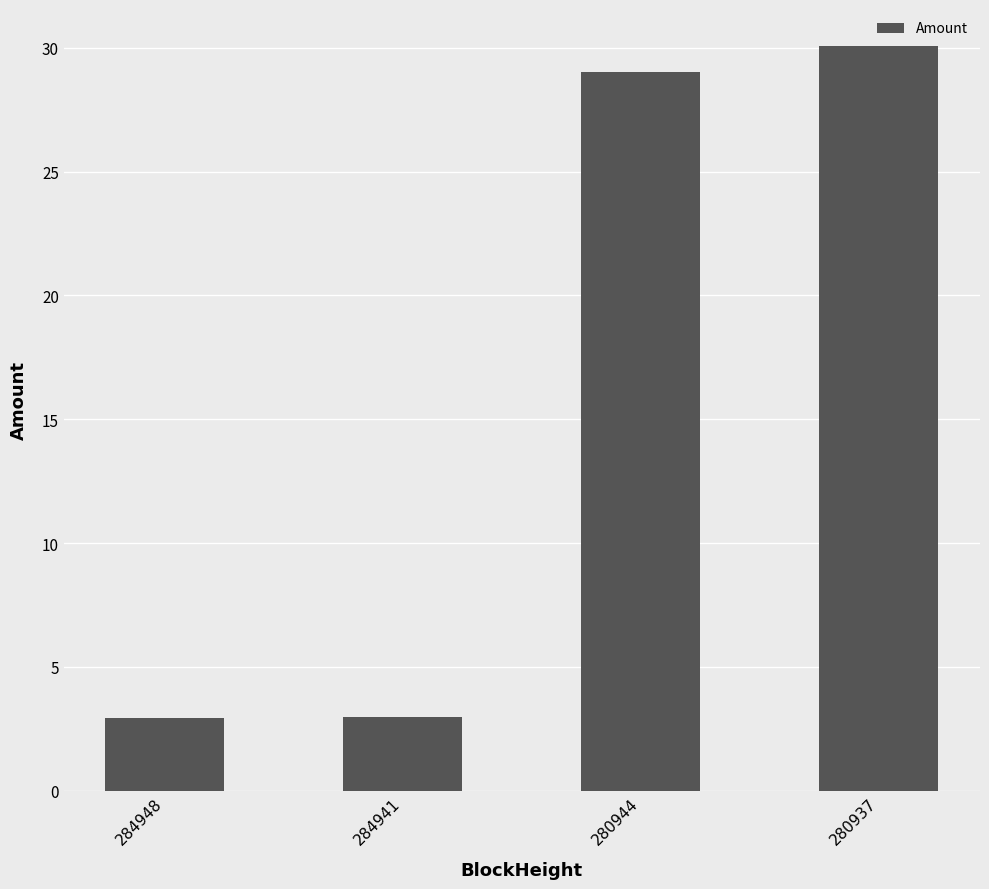

What is the minimum value shown in the chart?

2.9